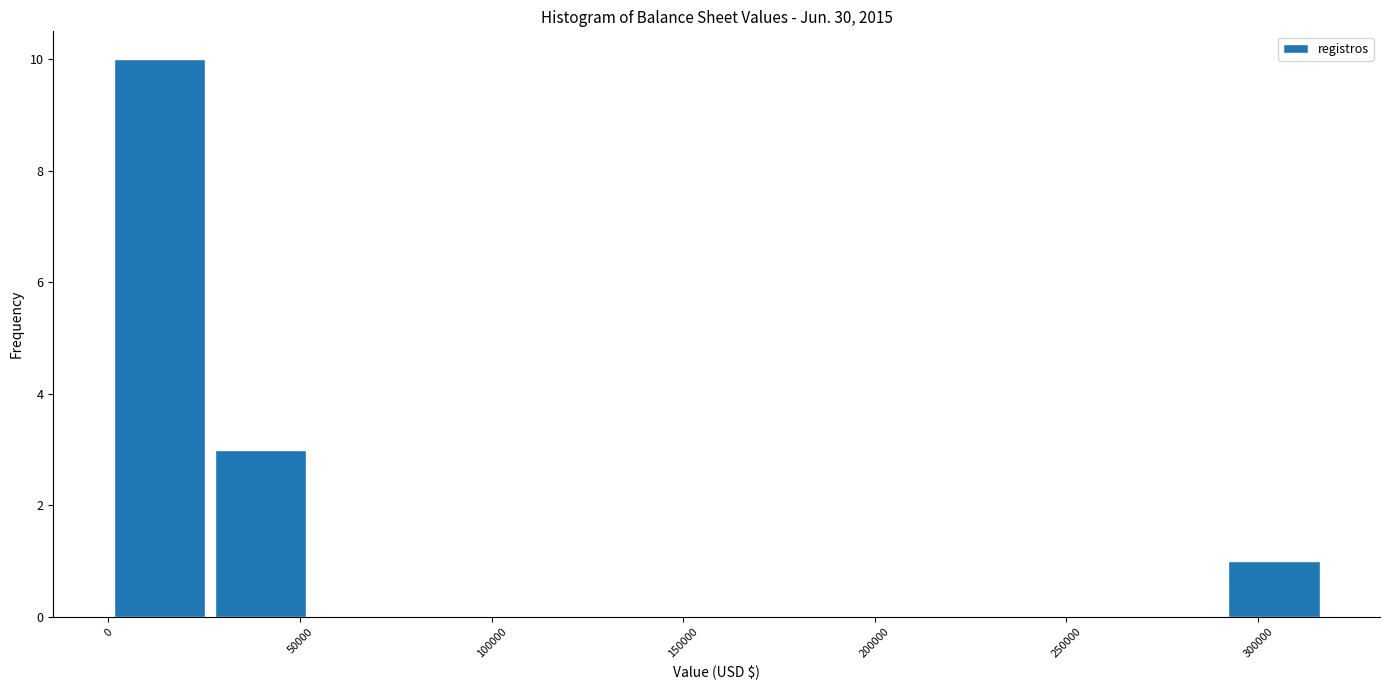

Over which range of the x-axis is the bar tallest?

0 to 25000